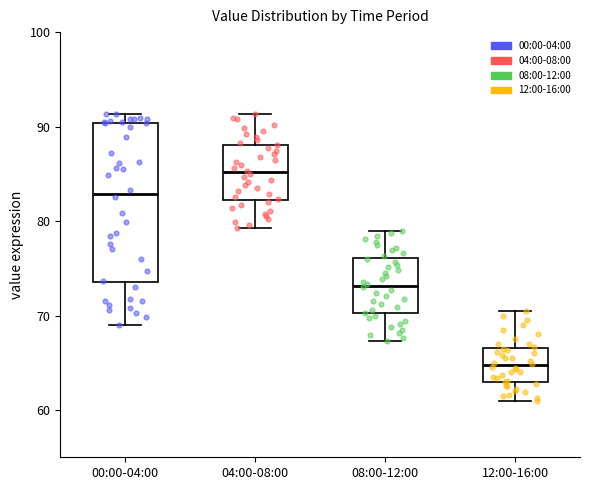

Reading left to right, read every box against the y-axis: the position of its median line, the range the box covers, and the ends of its whiskers. The values are not printed on the chart, so give them approximately, as read against the axis.

00:00-04:00: median 83, box 74 to 90, whiskers 69 to 91
04:00-08:00: median 85, box 82 to 88, whiskers 79 to 91
08:00-12:00: median 73, box 70 to 76, whiskers 67 to 79
12:00-16:00: median 65, box 63 to 67, whiskers 61 to 71